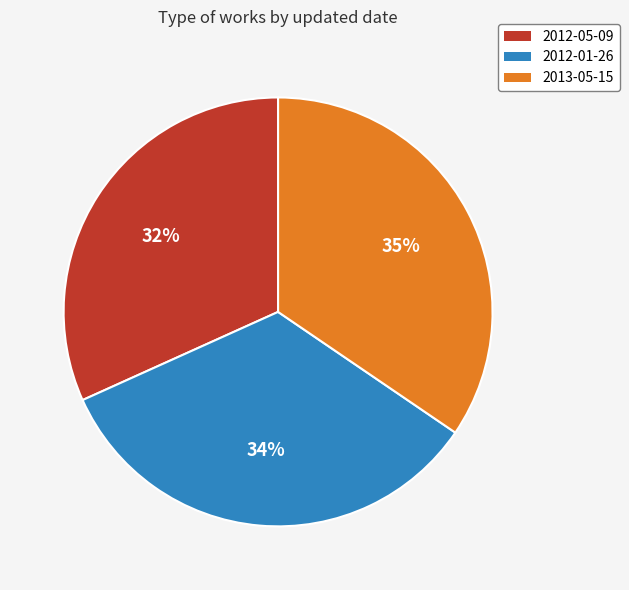

True or false: 2012-01-26 accounts for 47% of the total.

False